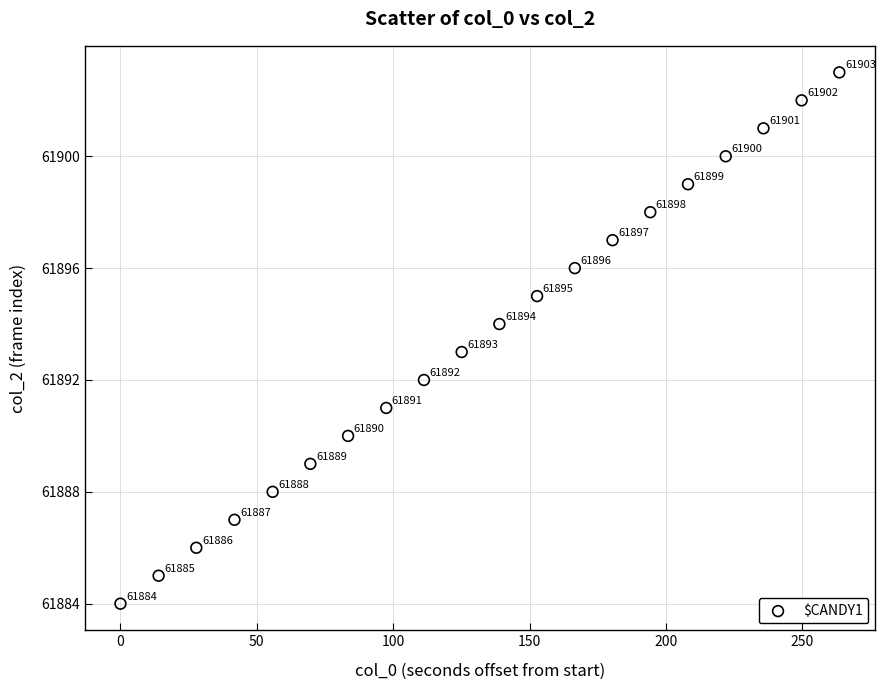

What Y value in the scatter plot is closest to 61893?

61893